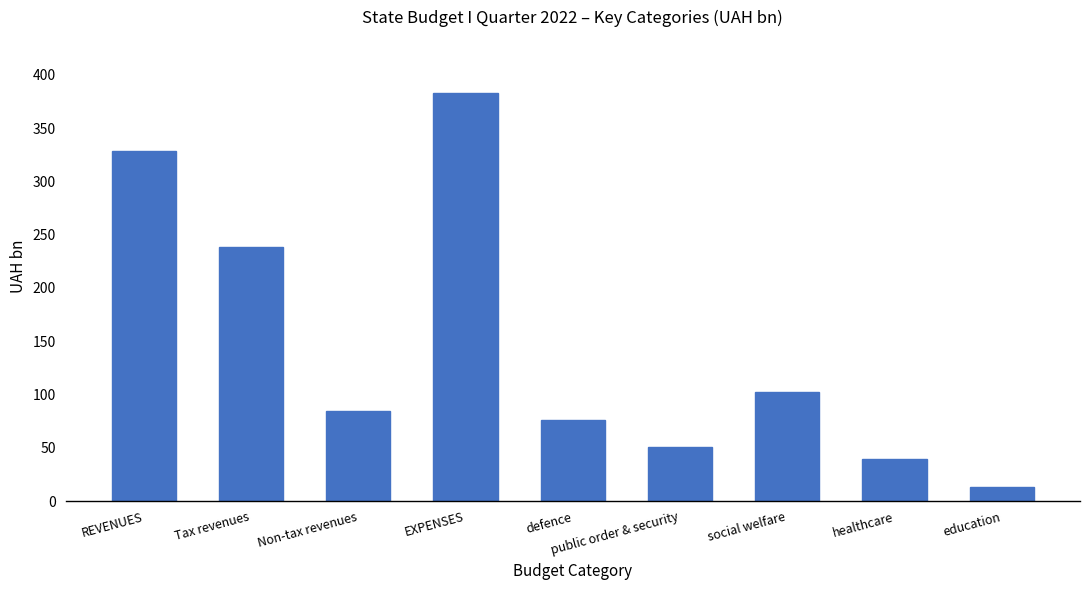

At which label does the data first exceed 85?

REVENUES